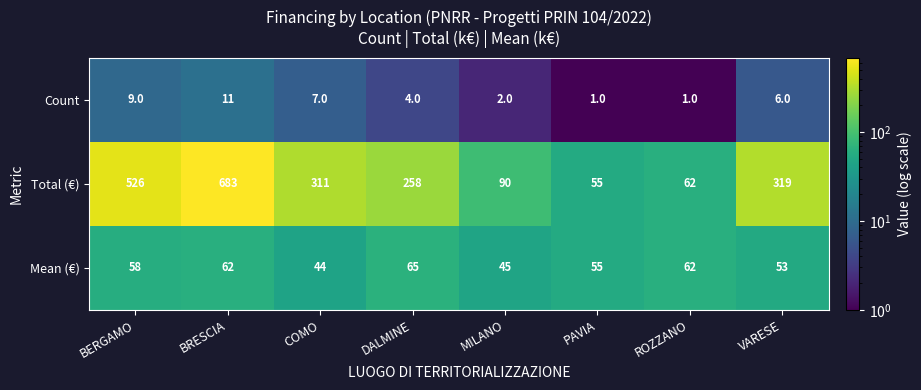

List the series in order of their peak value, highest first.

Total (€), Mean (€), Count